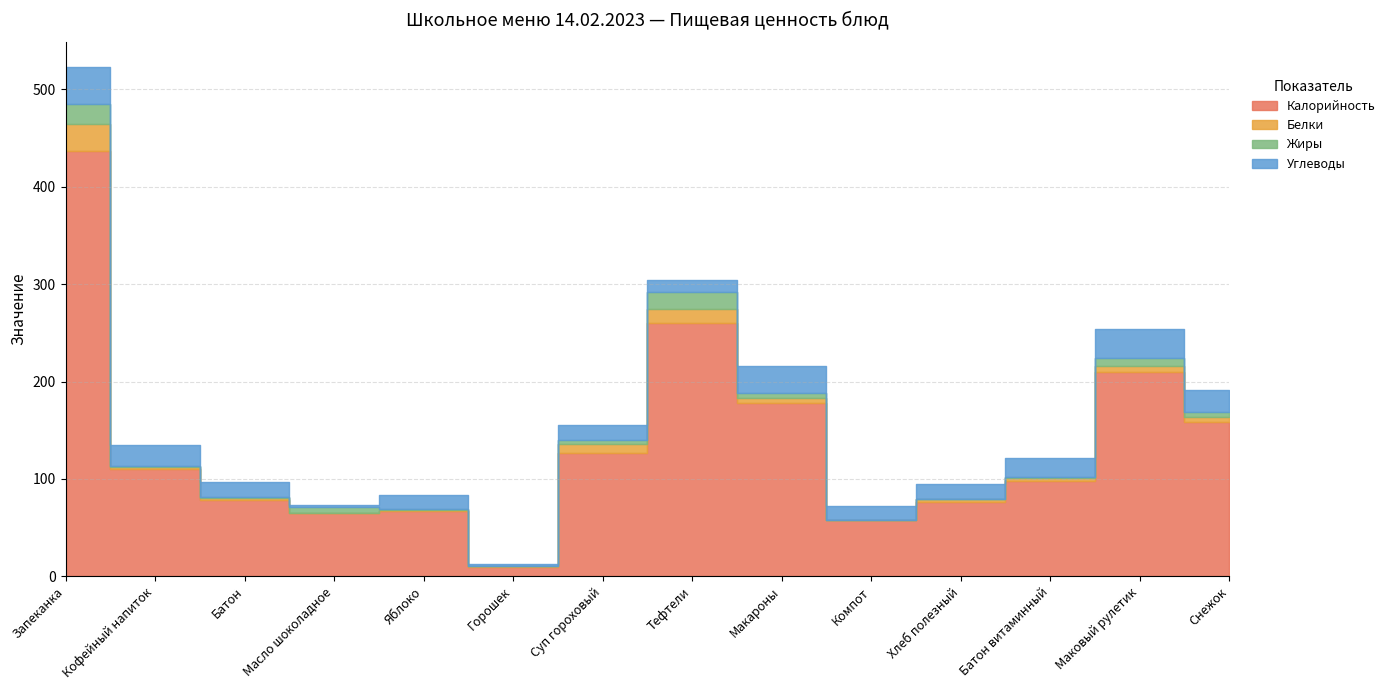

True or false: Углеводы and Жиры intersect in this chart.

True